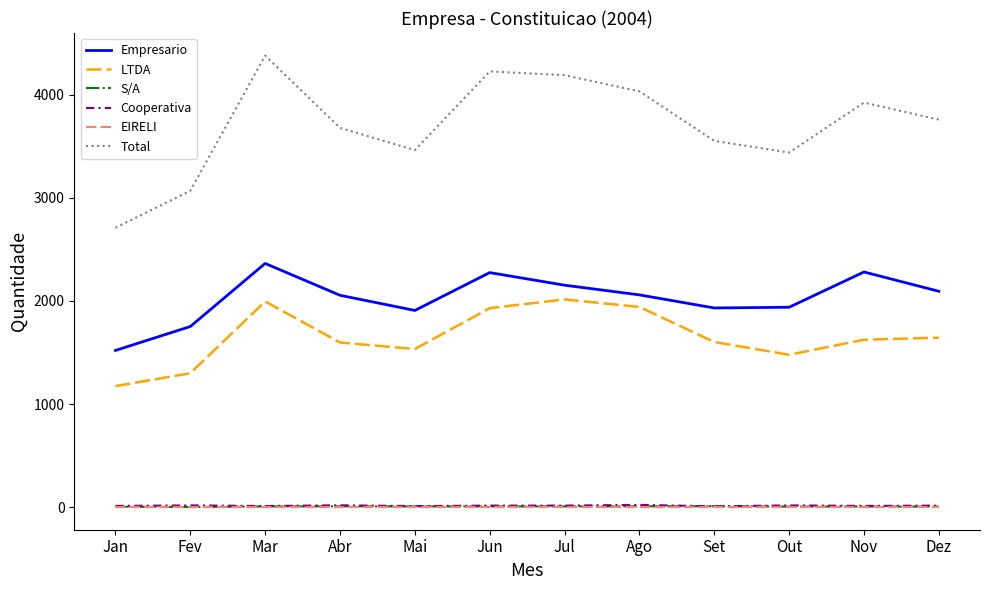

What is the difference between the second highest and minimum values in the S/A series?

7